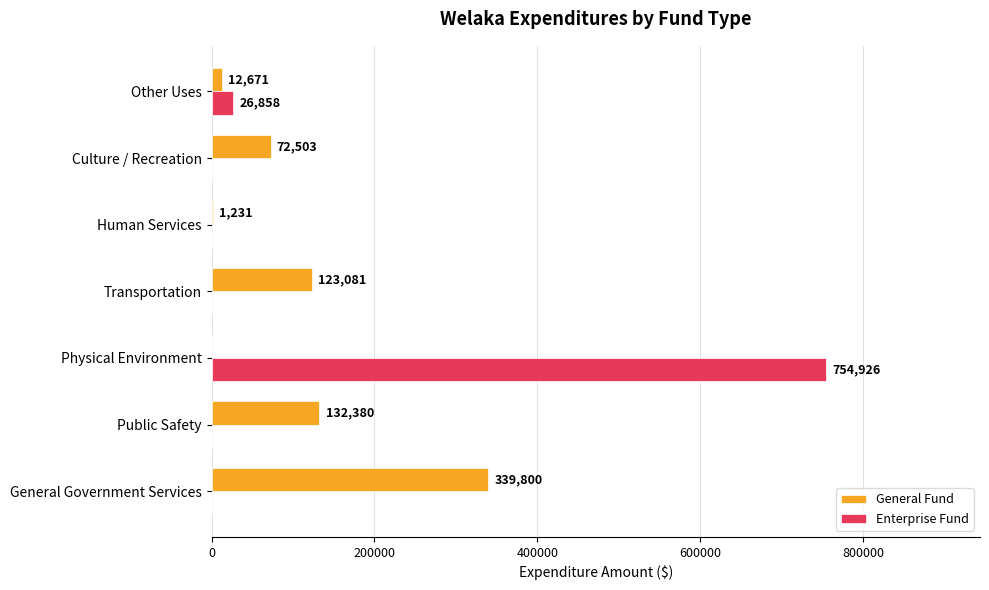

Which series has the largest total across all categories?

Enterprise Fund